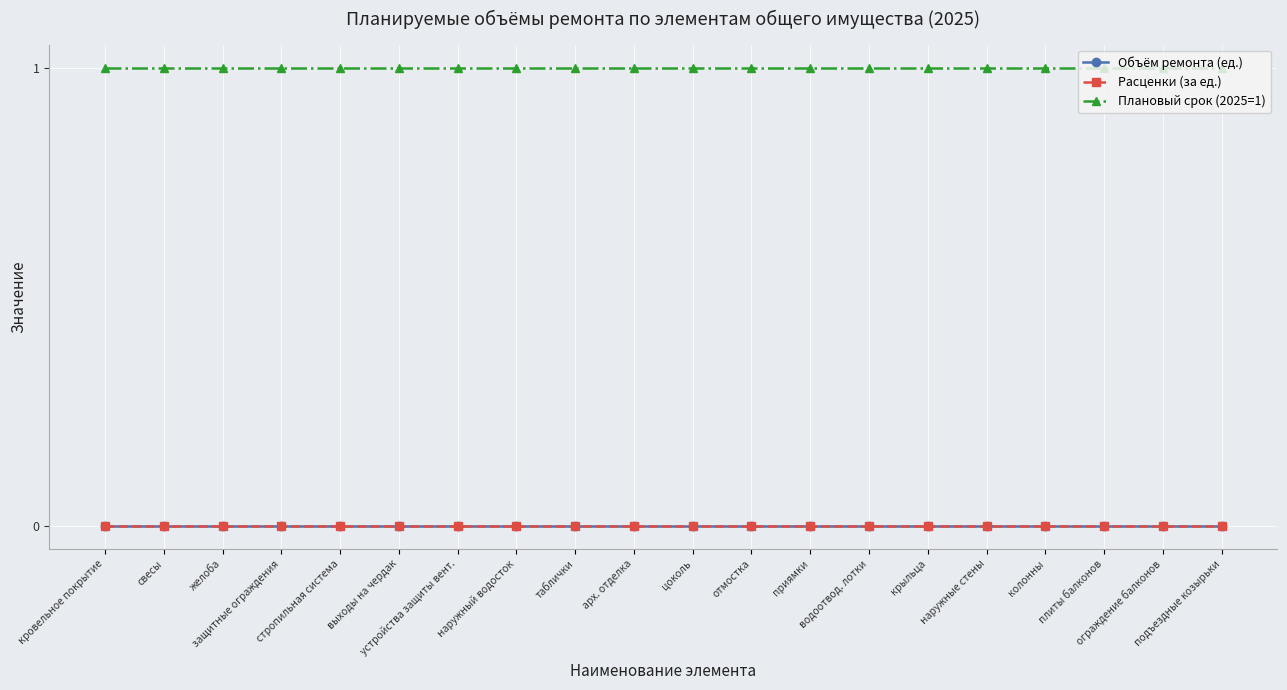

Is the value of Расценки (за ед.) at кровельное покрытие greater than the value of Объём ремонта (ед.) at цоколь?

No